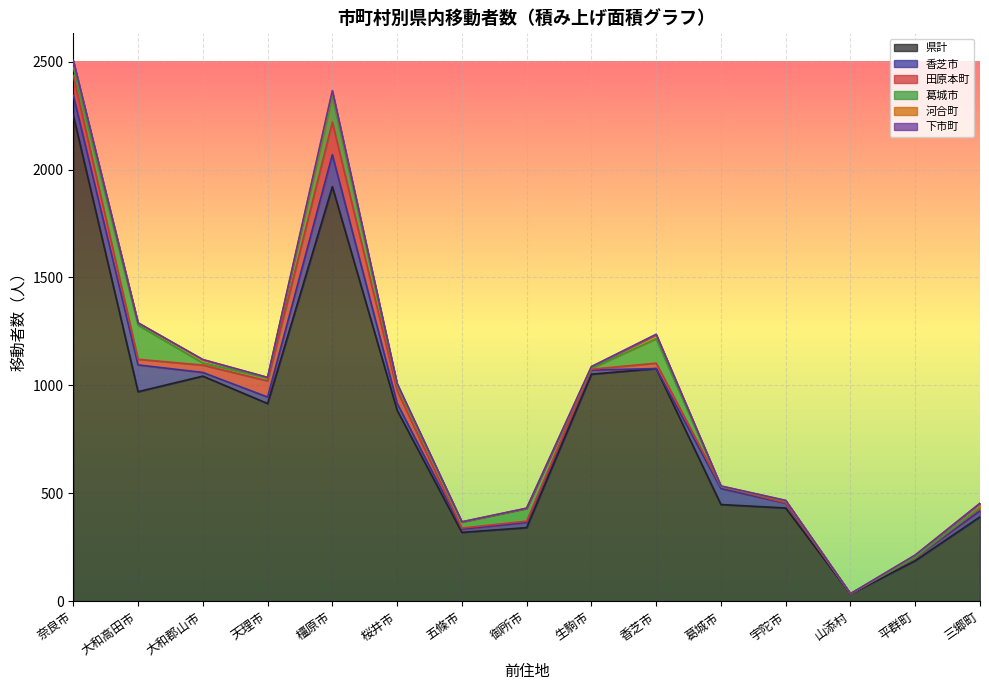

Which label corresponds to the smallest value in the chart?

香芝市